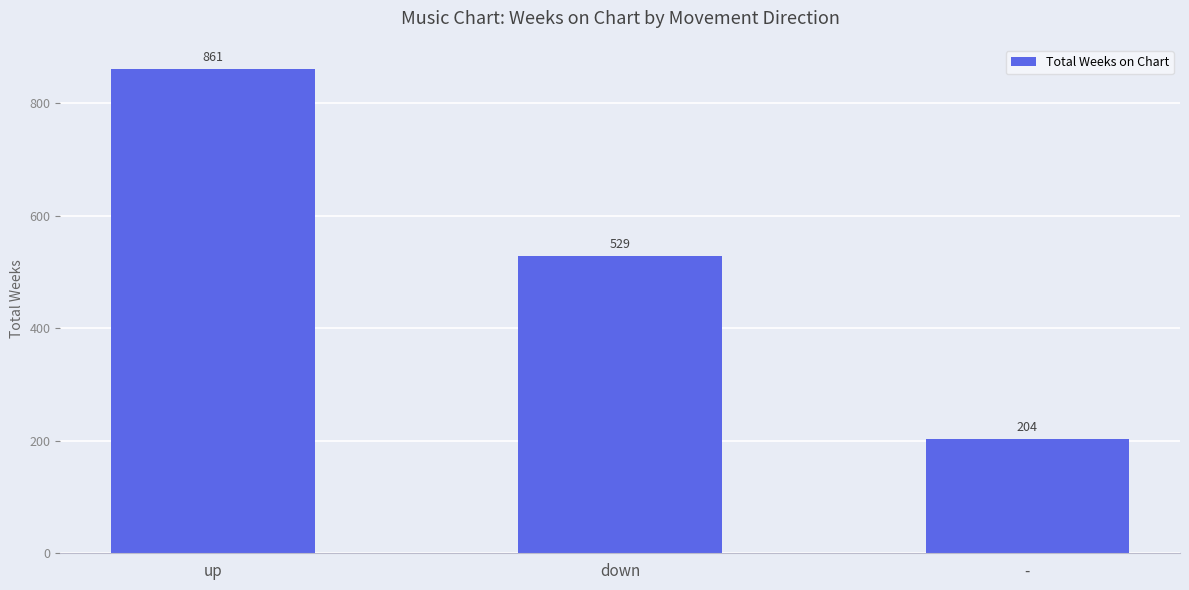

Where is the data nearest to the value 532?

down